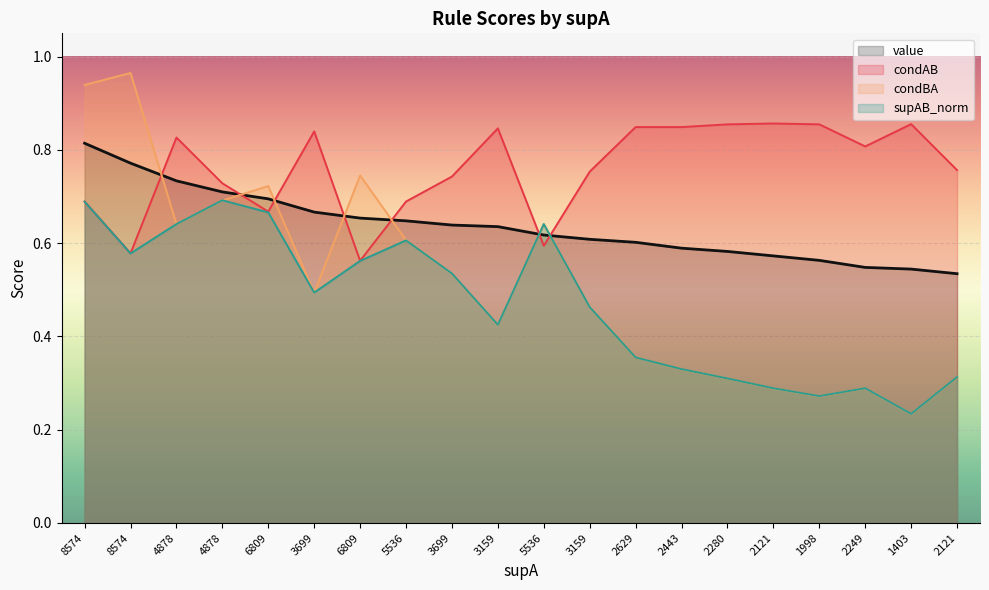

Reading left to right, extract all data points from this chart.

value: 0.8	0.8	0.7	0.7	0.7	0.7	0.7	0.6	0.6	0.6	0.6	0.6	0.6	0.6	0.6	0.6	0.6	0.5	0.5	0.5
condAB: 0.7	0.6	0.8	0.7	0.7	0.8	0.6	0.7	0.7	0.8	0.6	0.8	0.8	0.8	0.9	0.9	0.9	0.8	0.9	0.8
condBA: 0.9	1.0	0.6	0.7	0.7	0.5	0.7	0.6	0.5	0.4	0.6	0.5	0.4	0.3	0.3	0.3	0.3	0.3	0.2	0.3
supAB_norm: 0.7	0.6	0.6	0.7	0.7	0.5	0.6	0.6	0.5	0.4	0.6	0.5	0.4	0.3	0.3	0.3	0.3	0.3	0.2	0.3